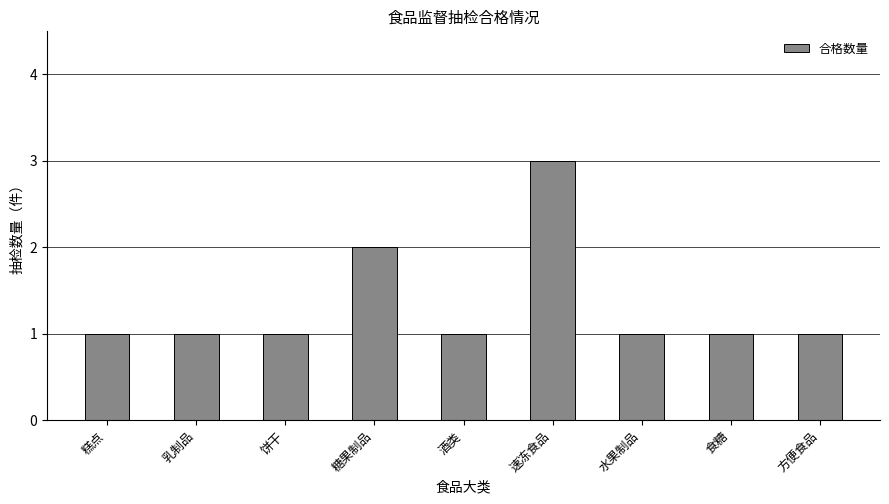

Does the chart contain any negative values?

No